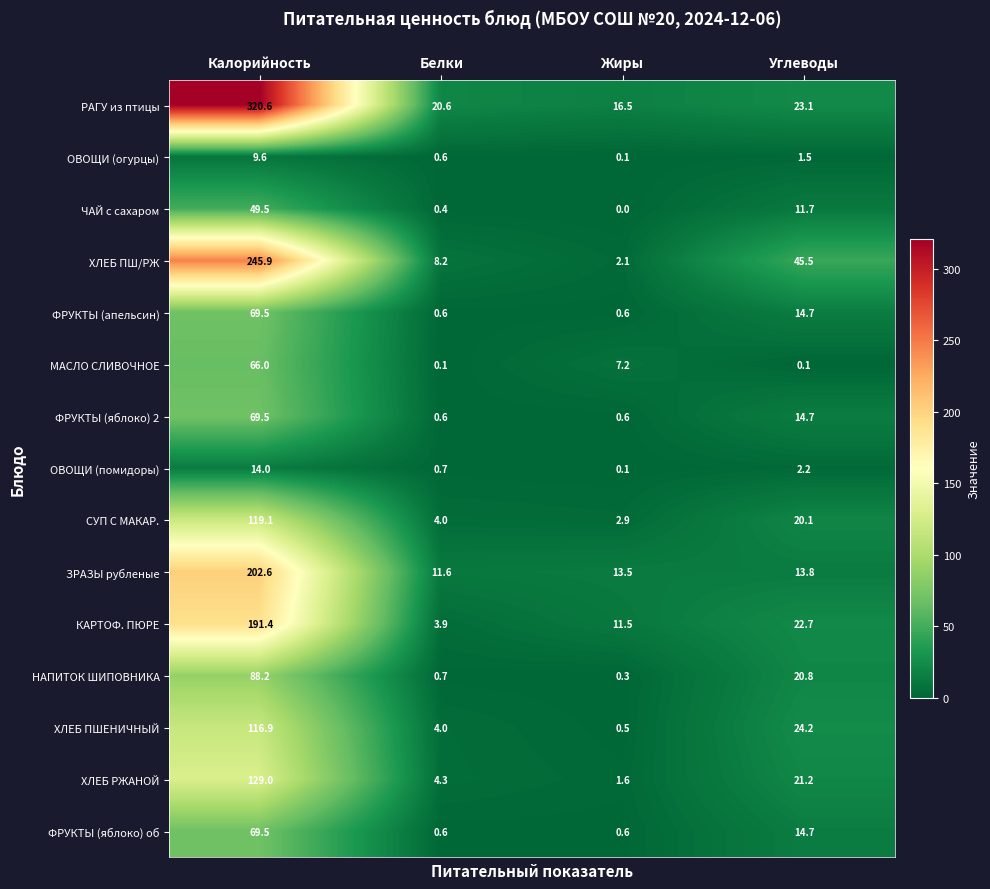

Where is ХЛЕБ ПШ/РЖ nearest to the value 124?

Углеводы